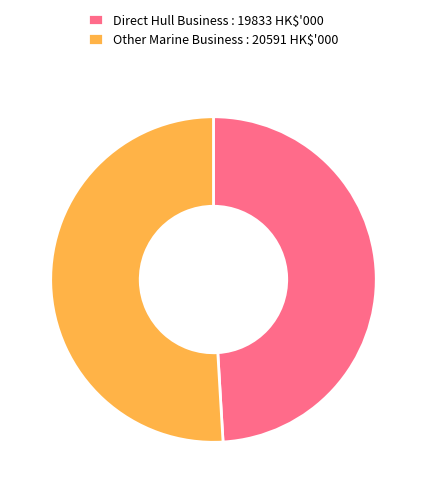

How many segments does this pie chart have?

2